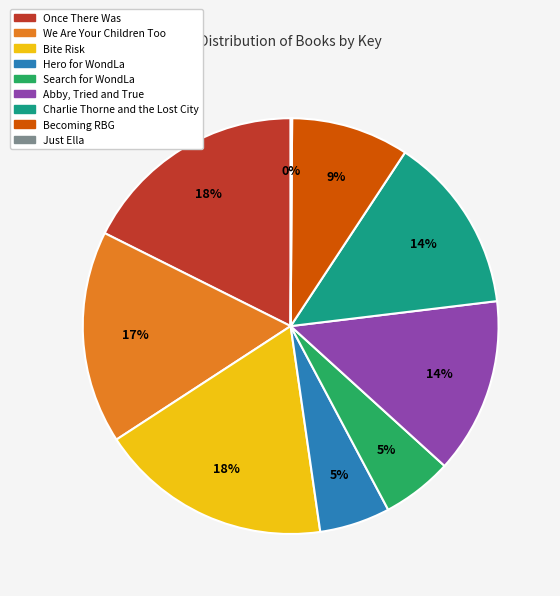

What is the ratio of the value at Abby, Tried and True to the value at Bite Risk?

0.8